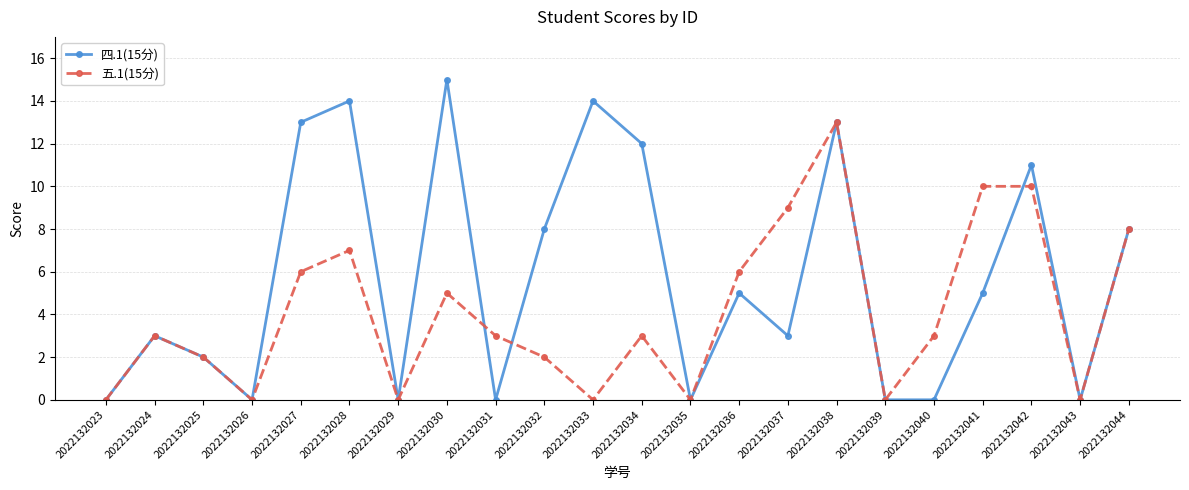

Reading left to right, list all the values displayed in this chart.

四.1(15分): 2022132023=0	2022132024=3	2022132025=2	2022132026=0	2022132027=13	2022132028=14	2022132029=0	2022132030=15	2022132031=0	2022132032=8	2022132033=14	2022132034=12	2022132035=0	2022132036=5	2022132037=3	2022132038=13	2022132039=0	2022132040=0	2022132041=5	2022132042=11	2022132043=0	2022132044=8
五.1(15分): 2022132023=0	2022132024=3	2022132025=2	2022132026=0	2022132027=6	2022132028=7	2022132029=0	2022132030=5	2022132031=3	2022132032=2	2022132033=0	2022132034=3	2022132035=0	2022132036=6	2022132037=9	2022132038=13	2022132039=0	2022132040=3	2022132041=10	2022132042=10	2022132043=0	2022132044=8